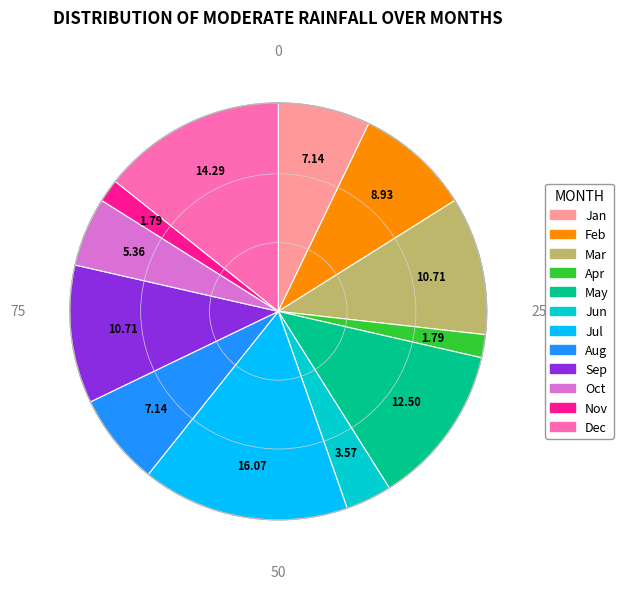

Is there a majority slice in this chart?

No